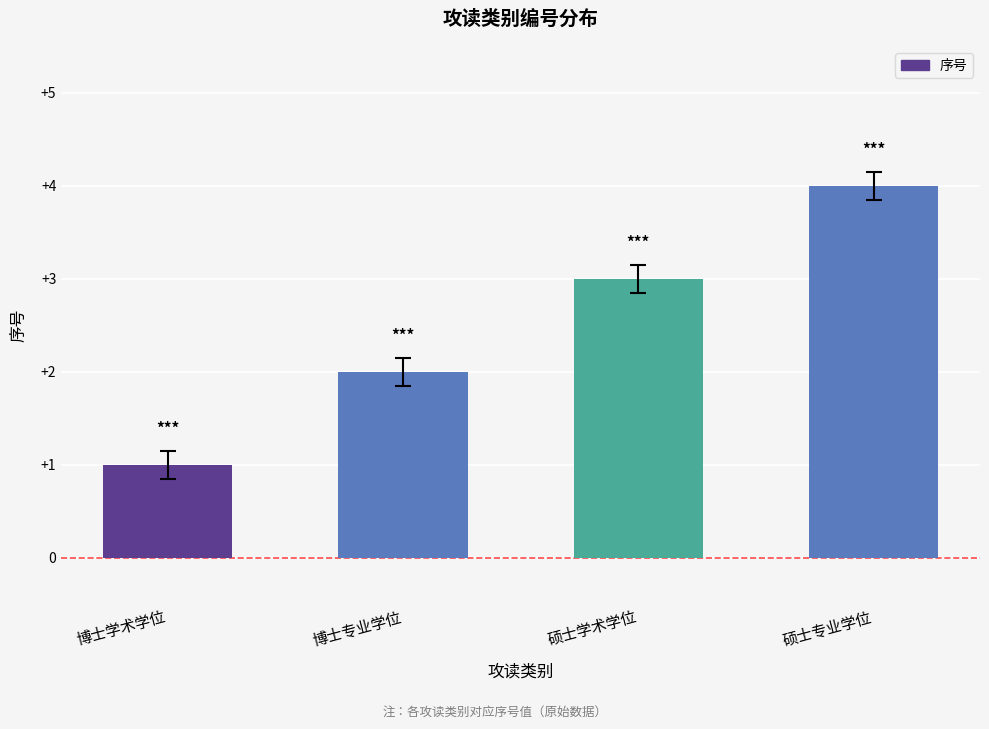

Does the chart contain stacked bars?

No